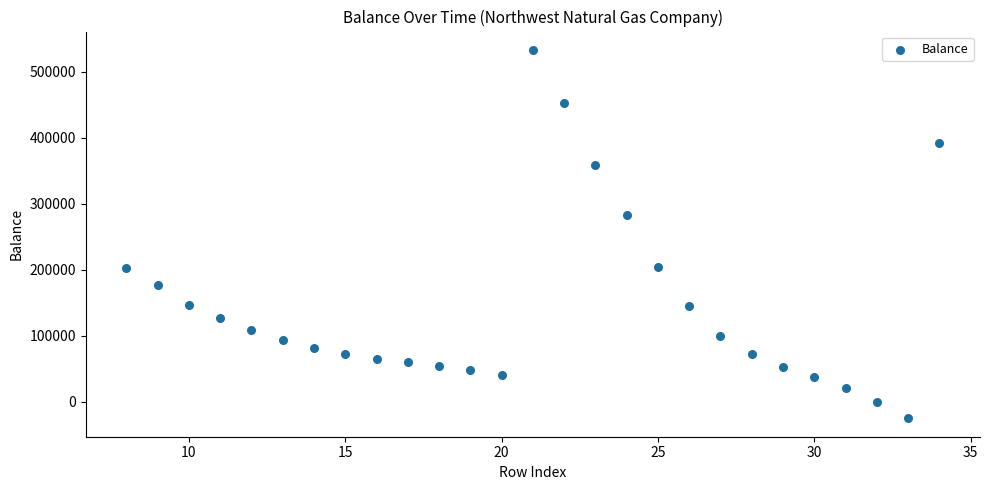

What Y value in the scatter plot is closest to 253836?

282847.3